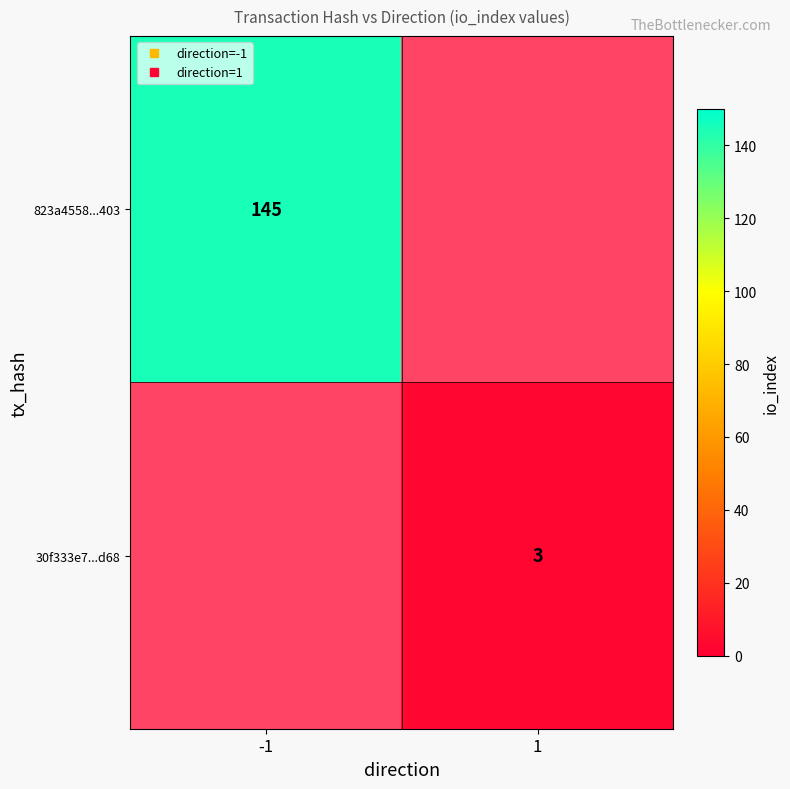

At how many categories does at least one series exceed 123?

1